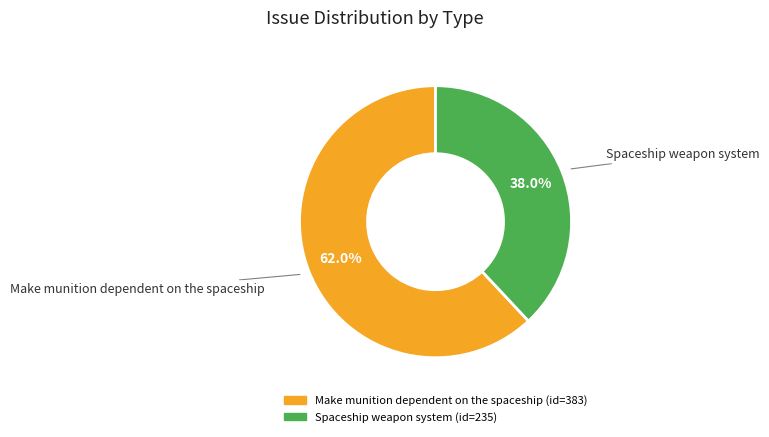

To the nearest percent, what is the average slice percentage?

50%